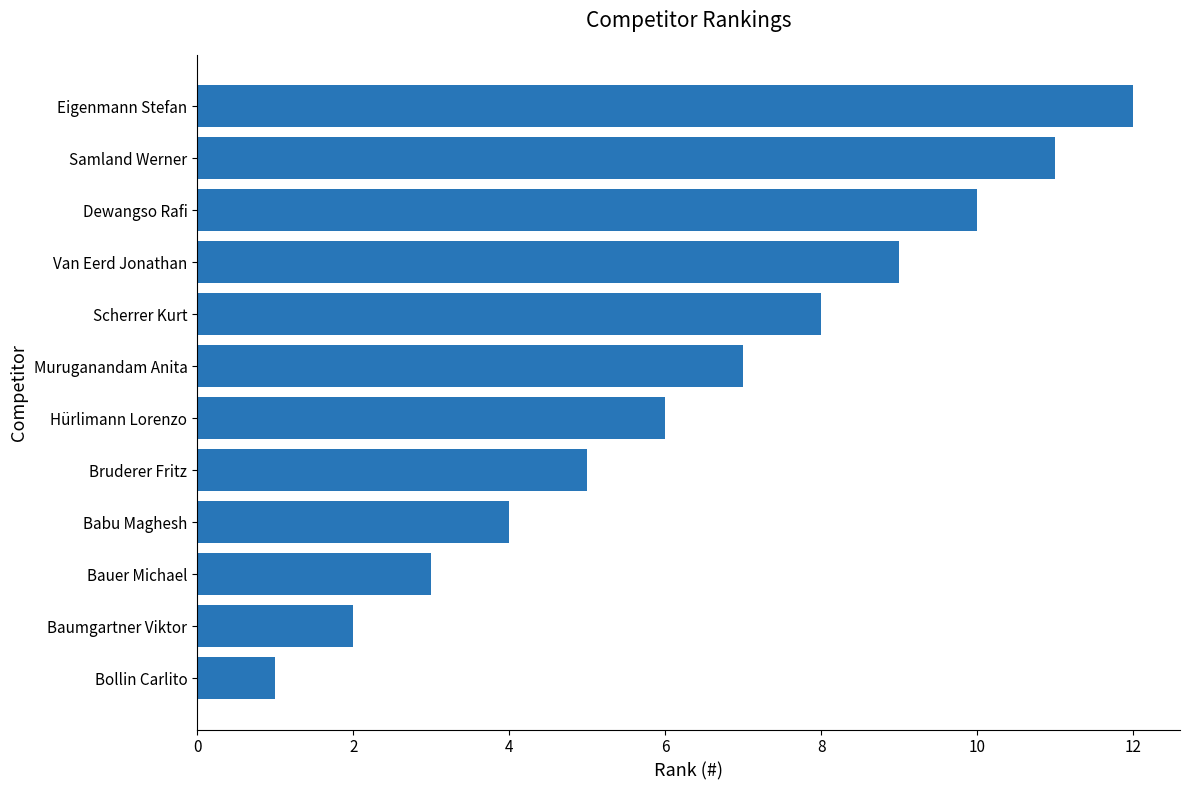

Which has a higher value, Eigenmann Stefan or Hürlimann Lorenzo?

Eigenmann Stefan